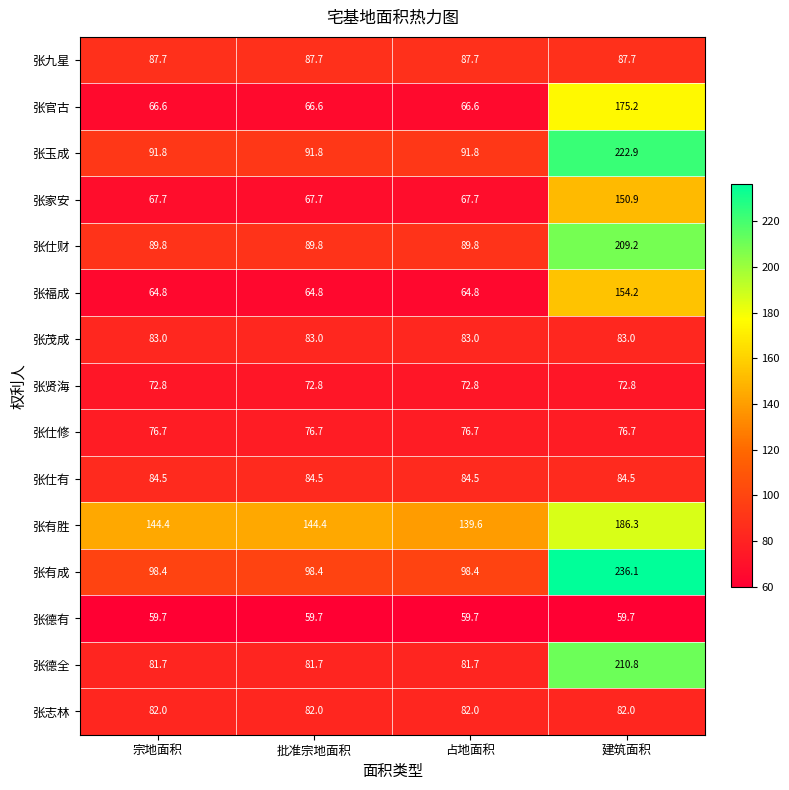

Rank the series at 建筑面积 from lowest to highest value.

张德有, 张贤海, 张仕修, 张志林, 张茂成, 张仕有, 张九星, 张家安, 张福成, 张官古, 张有胜, 张仕财, 张德全, 张玉成, 张有成